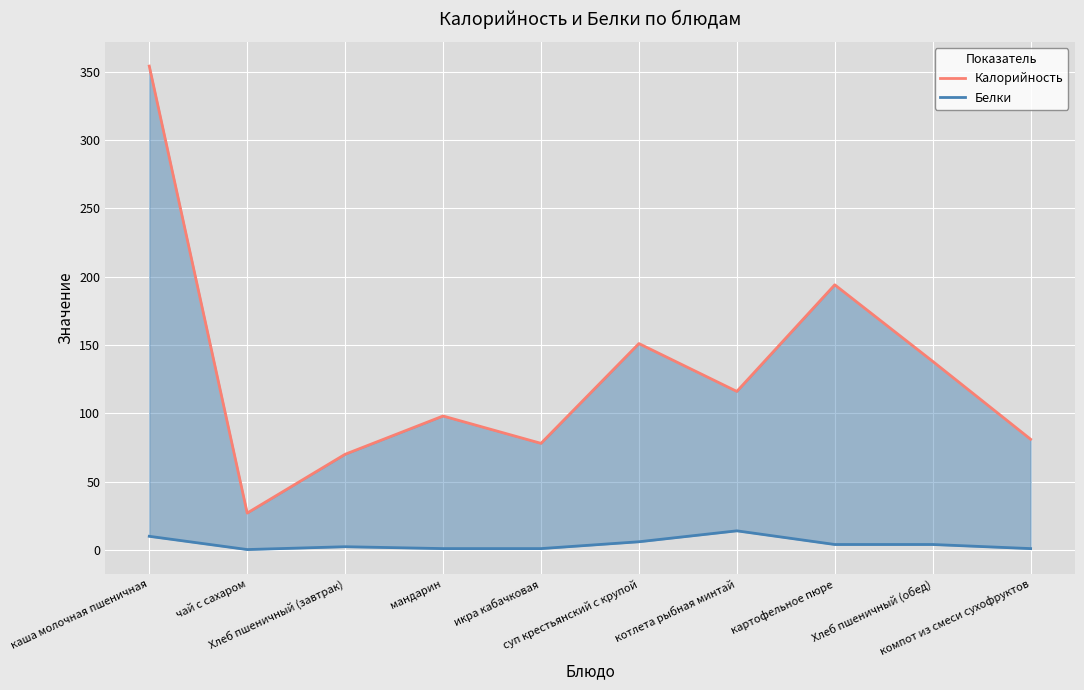

Reading left to right, transcribe all the data shown in this chart.

Калорийность: каша молочная пшеничная=354.0	чай с сахаром=27.0	Хлеб пшеничный (завтрак)=70.0	мандарин=98.0	икра кабачковая=78.0	суп крестьянский с крупой=151.0	котлета рыбная минтай=116.0	картофельное пюре=194.0	Хлеб пшеничный (обед)=138.0	компот из смеси сухофруктов=81.0
Белки: каша молочная пшеничная=10.0	чай с сахаром=0.3	Хлеб пшеничный (завтрак)=2.4	мандарин=1.0	икра кабачковая=1.0	суп крестьянский с крупой=6.0	котлета рыбная минтай=14.0	картофельное пюре=4.0	Хлеб пшеничный (обед)=4.0	компот из смеси сухофруктов=1.0